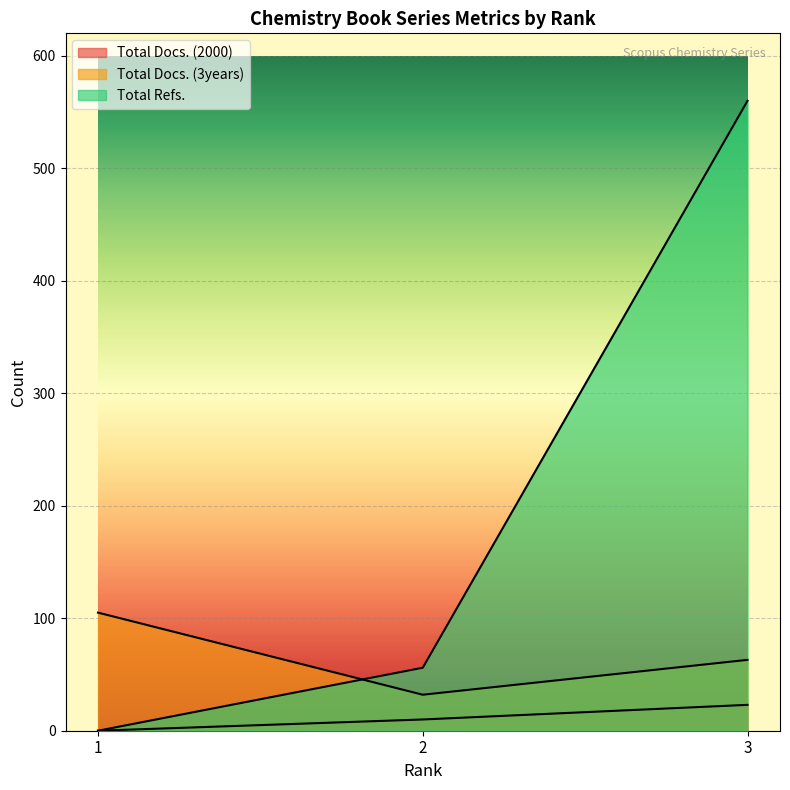

What is the sum of all Total Docs. (3years) values?

200